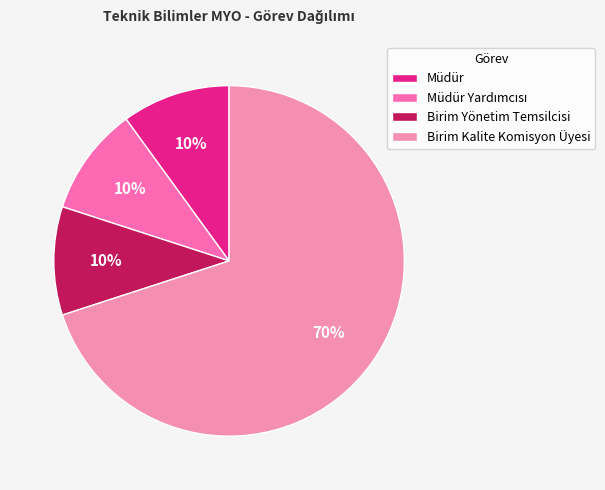

How much of the chart is everything except Müdür?

90.0%